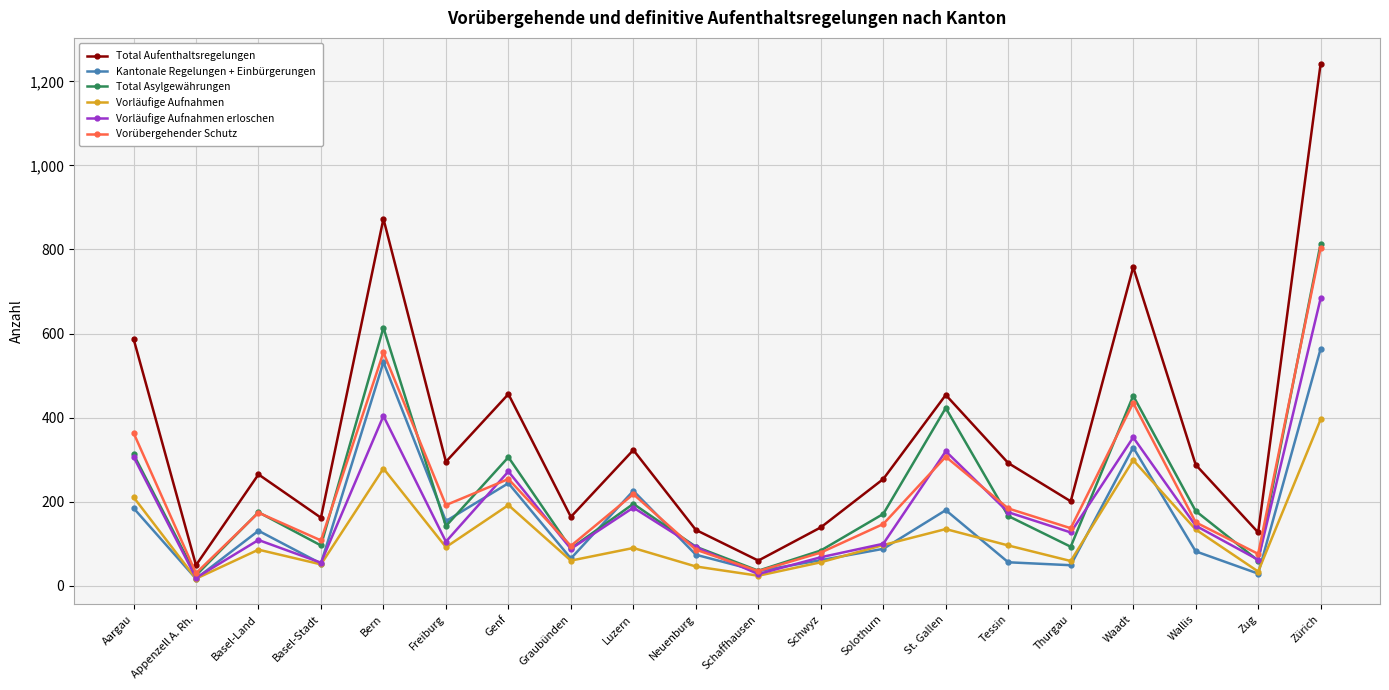

Which series has the widest spread of values?

Total Aufenthaltsregelungen